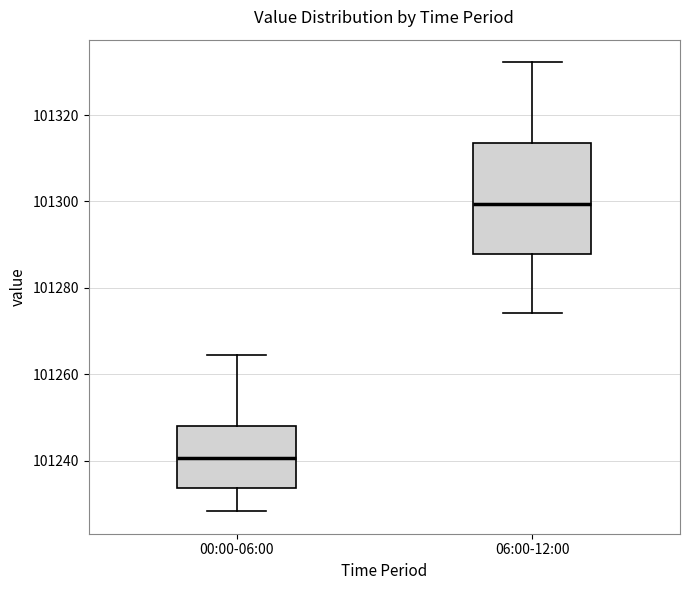

Reading left to right, read every box against the y-axis: the position of its median line, the range the box covers, and the ends of its whiskers. The values are not printed on the chart, so give them approximately, as read against the axis.

00:00-06:00: median 101240, box 101234 to 101248, whiskers 101228 to 101264
06:00-12:00: median 101300, box 101288 to 101314, whiskers 101274 to 101332